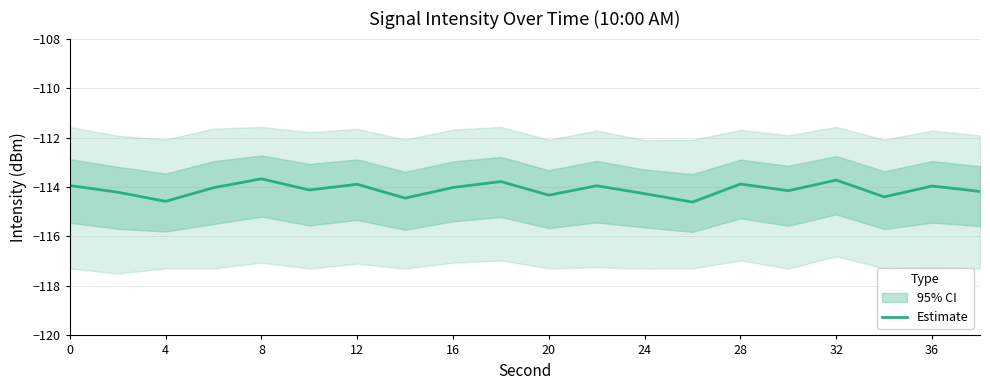

The Estimate series shows -114.0 at 16. True or false?

True